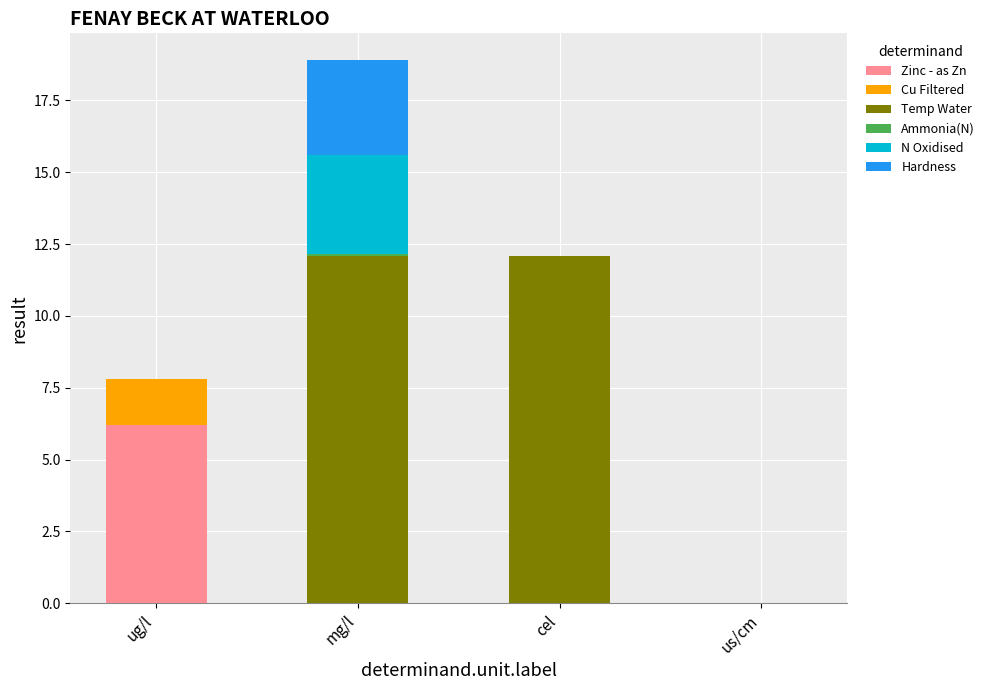

Are the bars grouped side by side (vs. stacked)?

No